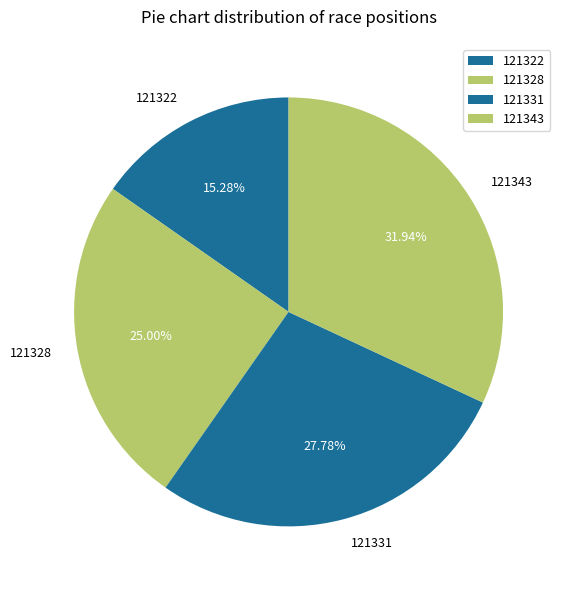

How many slices are in this pie chart?

4